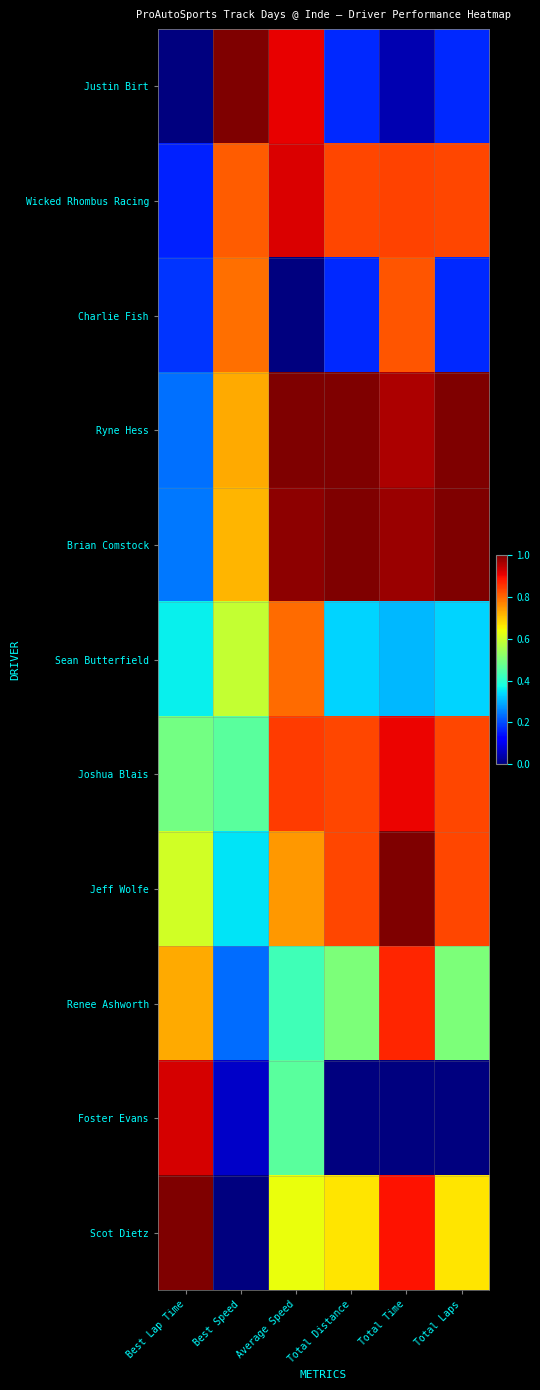

Reading right to left, transcribe all the data shown in this chart.

Justin Birt: Total Laps=0.2	Total Time=0.0	Total Distance=0.2	Average Speed=0.9	Best Speed=1.0	Best Lap Time=0.0
Wicked Rhombus Racing: Total Laps=0.8	Total Time=0.8	Total Distance=0.8	Average Speed=0.9	Best Speed=0.8	Best Lap Time=0.2
Charlie Fish: Total Laps=0.2	Total Time=0.8	Total Distance=0.2	Average Speed=0.0	Best Speed=0.8	Best Lap Time=0.2
Ryne Hess: Total Laps=1.0	Total Time=1.0	Total Distance=1.0	Average Speed=1.0	Best Speed=0.7	Best Lap Time=0.2
Brian Comstock: Total Laps=1.0	Total Time=1.0	Total Distance=1.0	Average Speed=1.0	Best Speed=0.7	Best Lap Time=0.2
Sean Butterfield: Total Laps=0.3	Total Time=0.3	Total Distance=0.3	Average Speed=0.8	Best Speed=0.6	Best Lap Time=0.4
Joshua Blais: Total Laps=0.8	Total Time=0.9	Total Distance=0.8	Average Speed=0.8	Best Speed=0.5	Best Lap Time=0.5
Jeff Wolfe: Total Laps=0.8	Total Time=1.0	Total Distance=0.8	Average Speed=0.7	Best Speed=0.3	Best Lap Time=0.6
Renee Ashworth: Total Laps=0.5	Total Time=0.9	Total Distance=0.5	Average Speed=0.4	Best Speed=0.2	Best Lap Time=0.7
Foster Evans: Total Laps=0.0	Total Time=0.0	Total Distance=0.0	Average Speed=0.5	Best Speed=0.1	Best Lap Time=0.9
Scot Dietz: Total Laps=0.7	Total Time=0.9	Total Distance=0.7	Average Speed=0.6	Best Speed=0.0	Best Lap Time=1.0